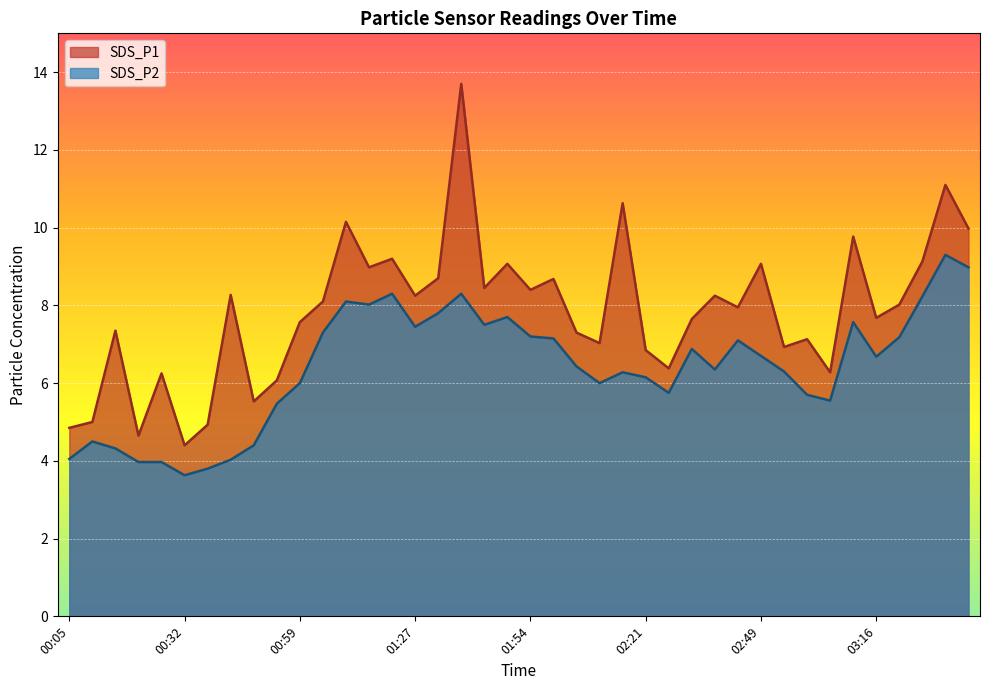

How many lines are shown in the chart?

2